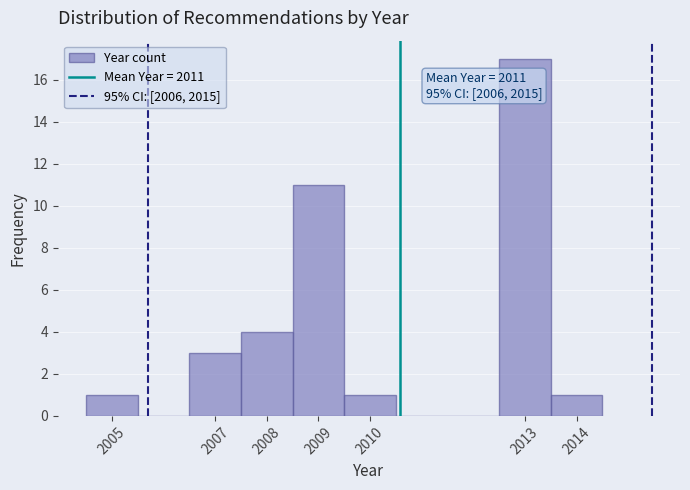

Over which range of the x-axis is the bar tallest?

2012.5 to 2013.5